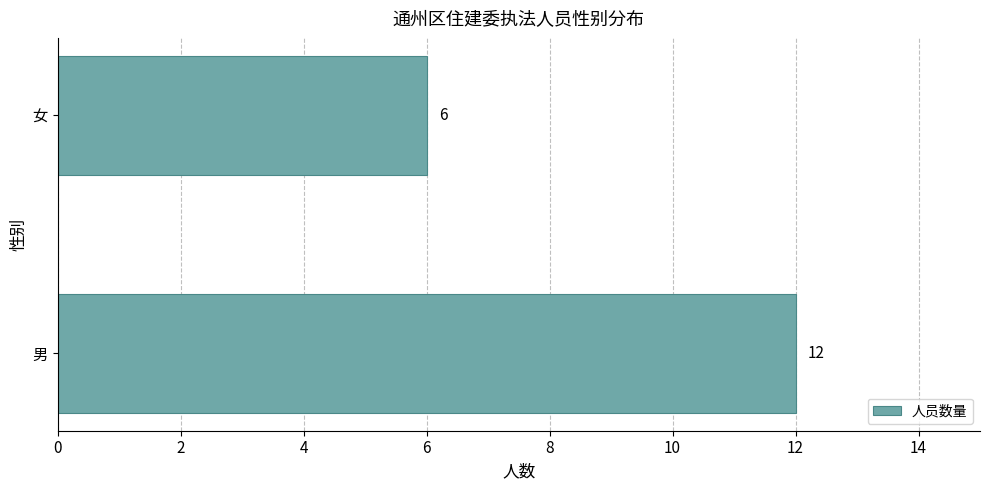

At which category does the chart reach its peak across all series?

男